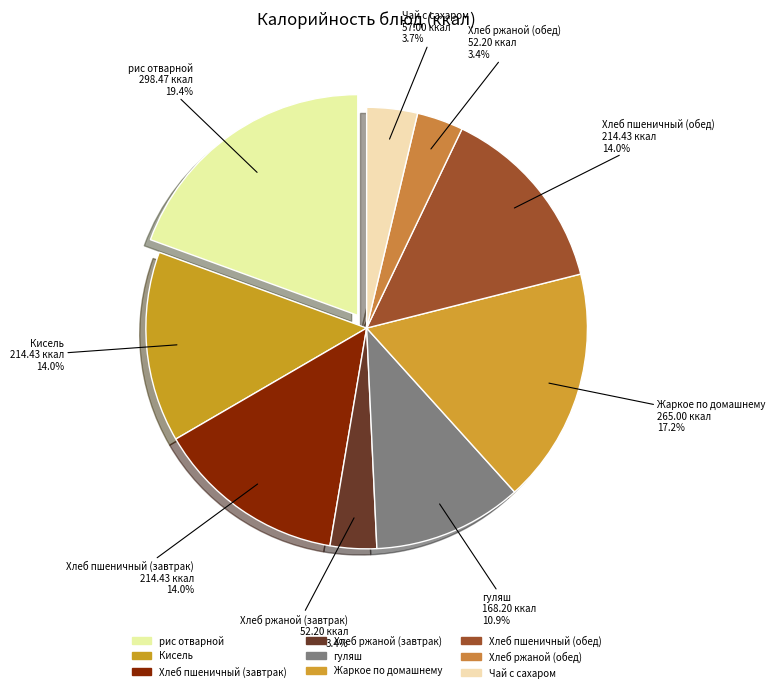

Does Кисель account for over 50% of the chart?

No